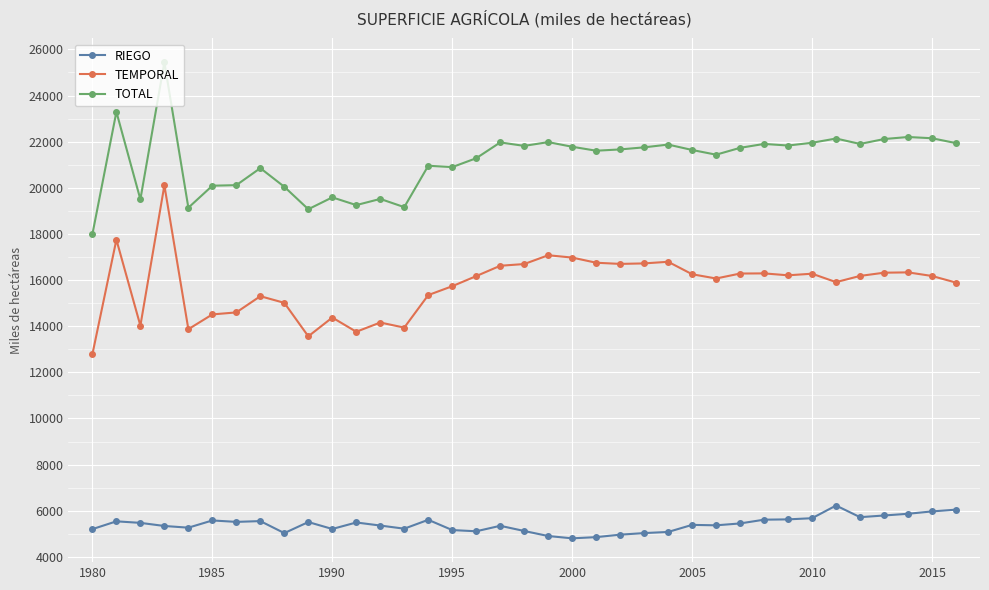

Rank the series by their average value, from lowest to highest.

RIEGO, TEMPORAL, TOTAL